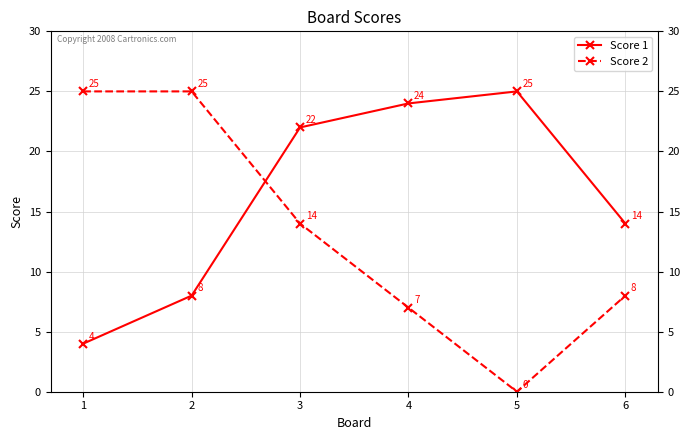

True or false: Score 1 has a value of 22 at 3.

True